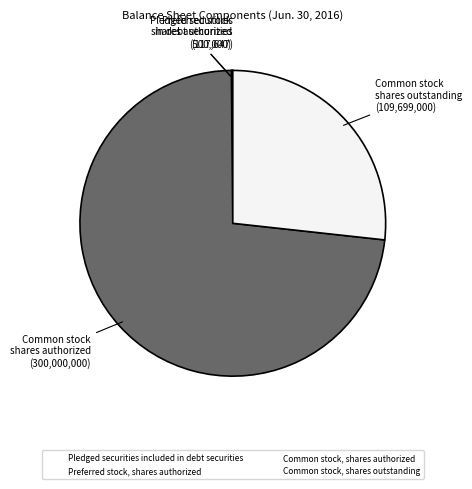

Which category has the biggest portion of the pie?

Common stock, shares authorized